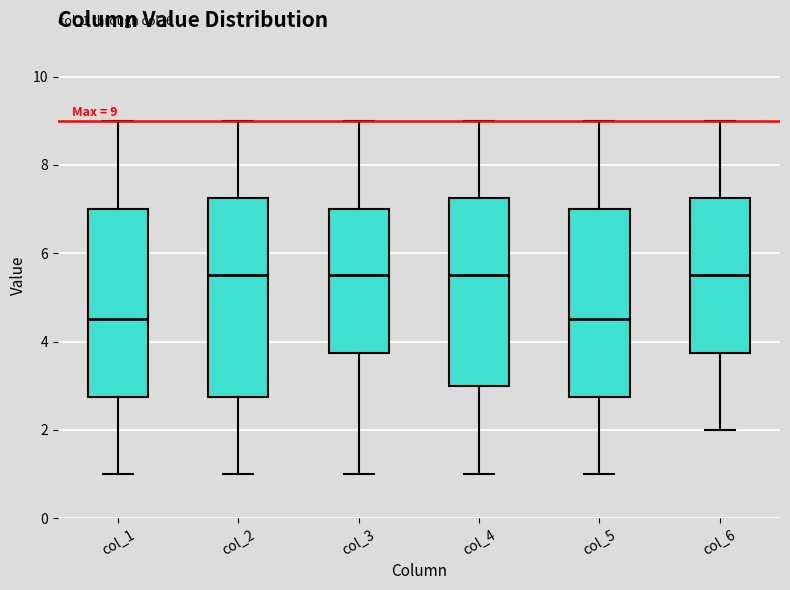

Which box is the tallest, from its lower edge to its upper edge?

col_2